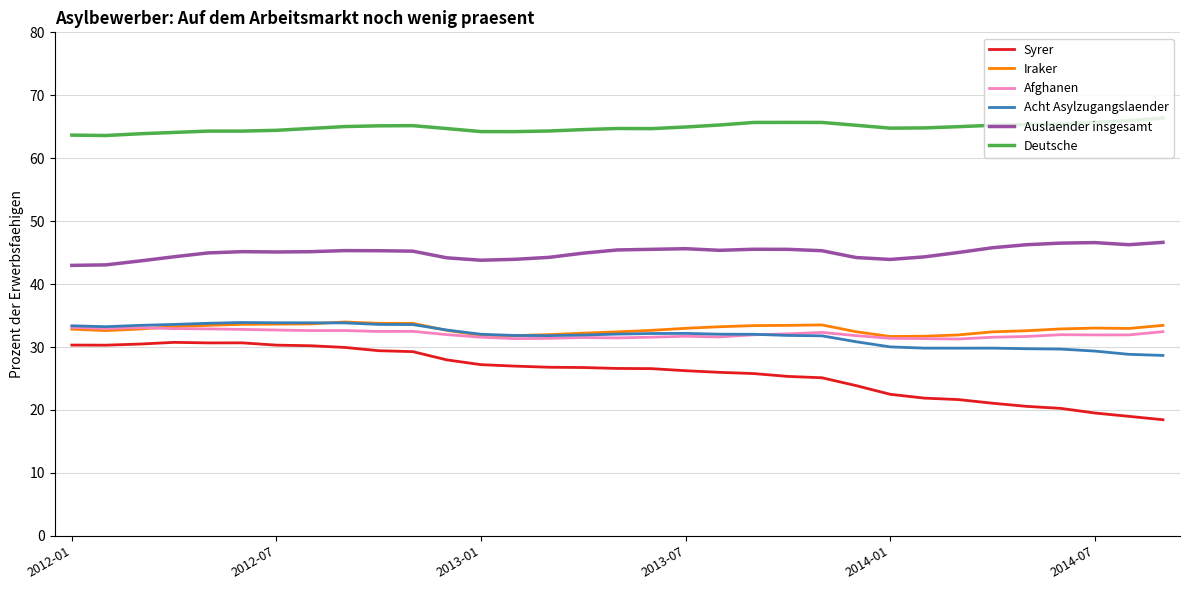

Which series has the largest range (max minus min)?

Syrer